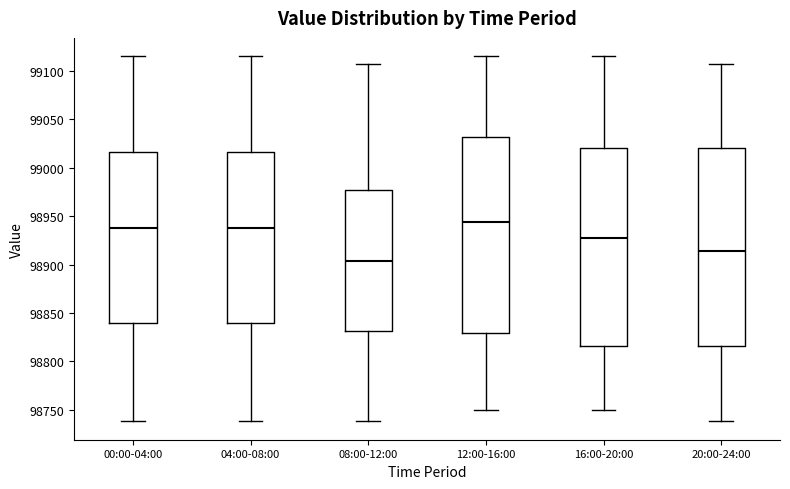

Where does the lower whisker of the box for 12:00-16:00 end on the y-axis? The values are not printed on the chart, so give them approximately, as read against the axis.

98750